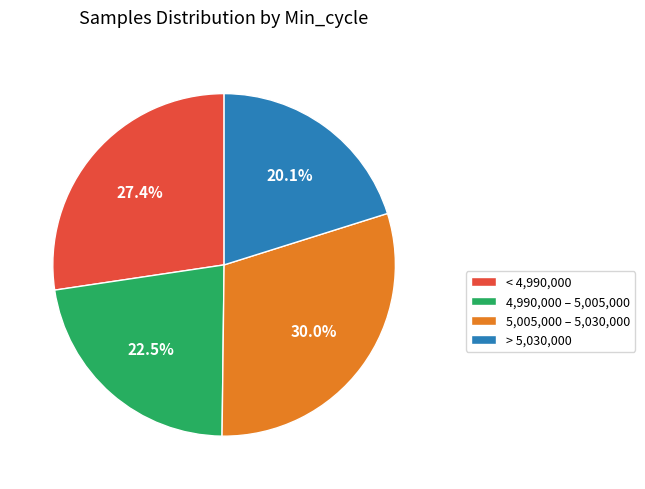

Does any single category account for the majority?

No